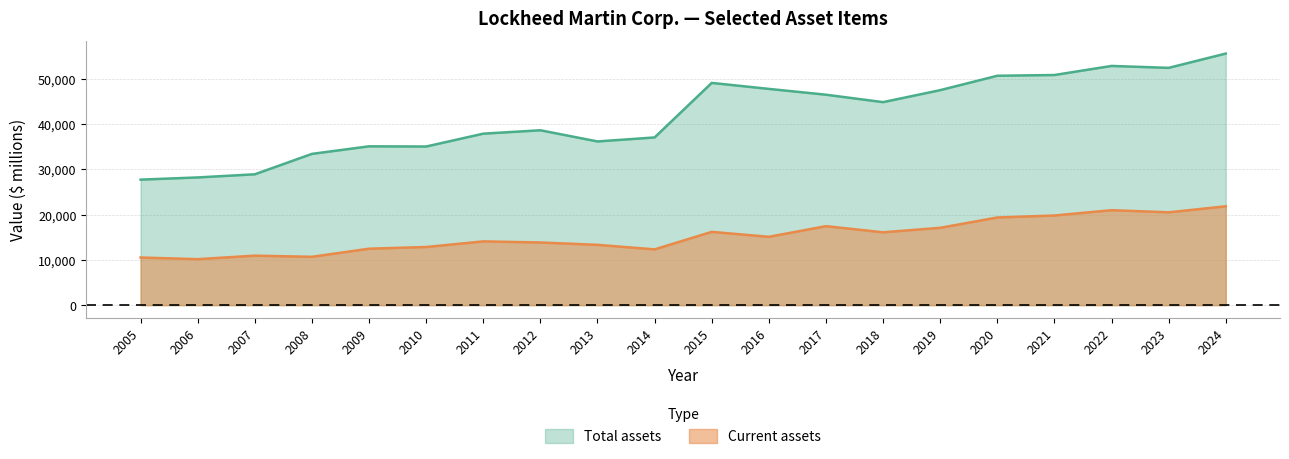

What is the value of the Current assets point at the 18th from the left?

20991